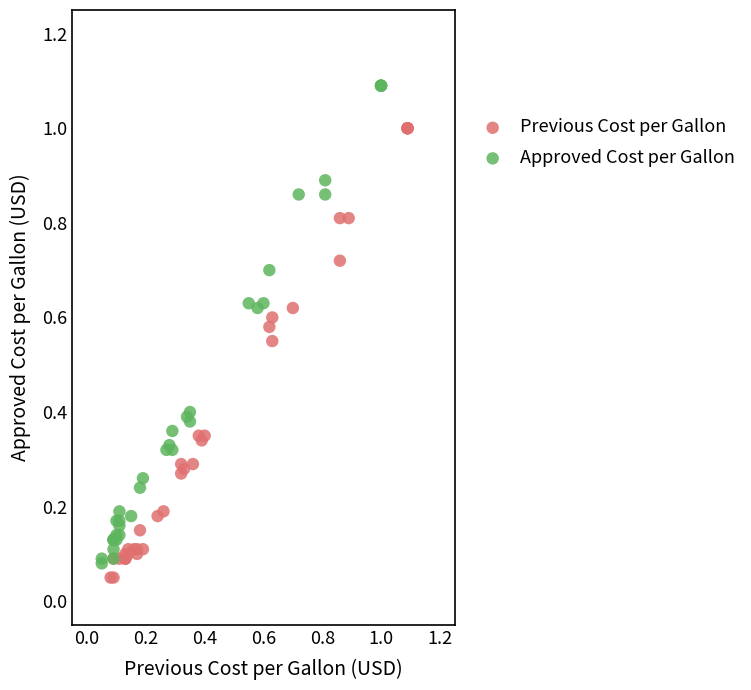

Which series has the largest Y range (max minus min)?

Approved Cost per Gallon